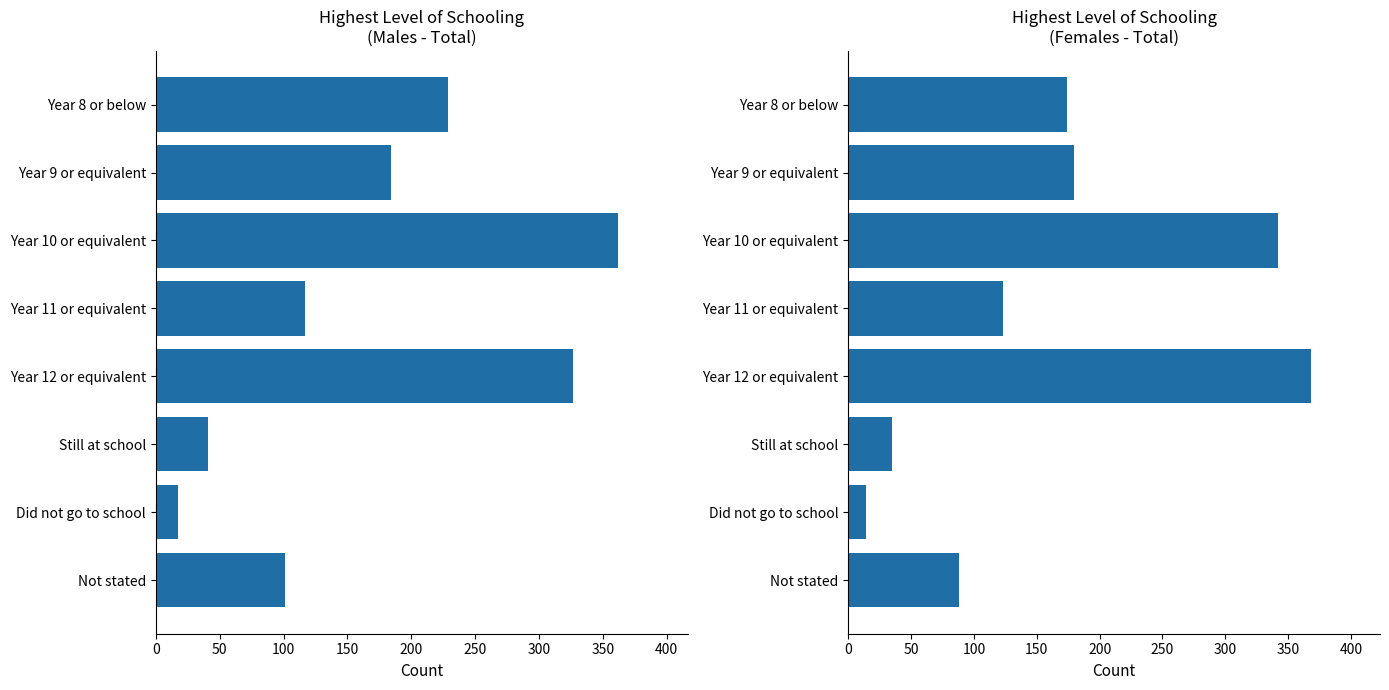

What is the value of the Total Females bar at the 7th from the left?

14